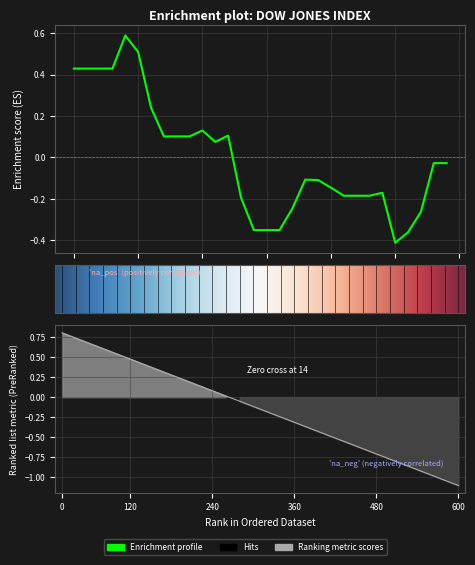

Count the number of values greater than 0.

13